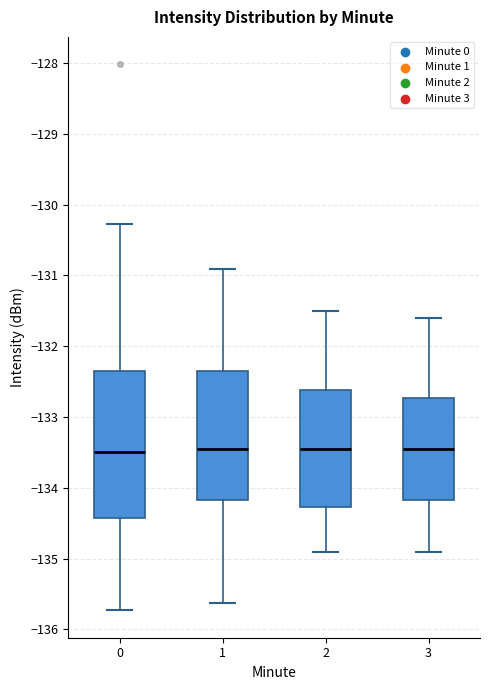

Reading left to right, transcribe this box plot: for each box, give where its median line is, the range the box spans, and where its two whiskers end, as read against the y-axis. The values are not printed on the chart, so give them approximately, as read against the axis.

0: median -133.5, box -134.4 to -132.3, whiskers -135.7 to -130.3
1: median -133.4, box -134.2 to -132.3, whiskers -135.6 to -130.9
2: median -133.4, box -134.3 to -132.6, whiskers -134.9 to -131.5
3: median -133.4, box -134.2 to -132.7, whiskers -134.9 to -131.6